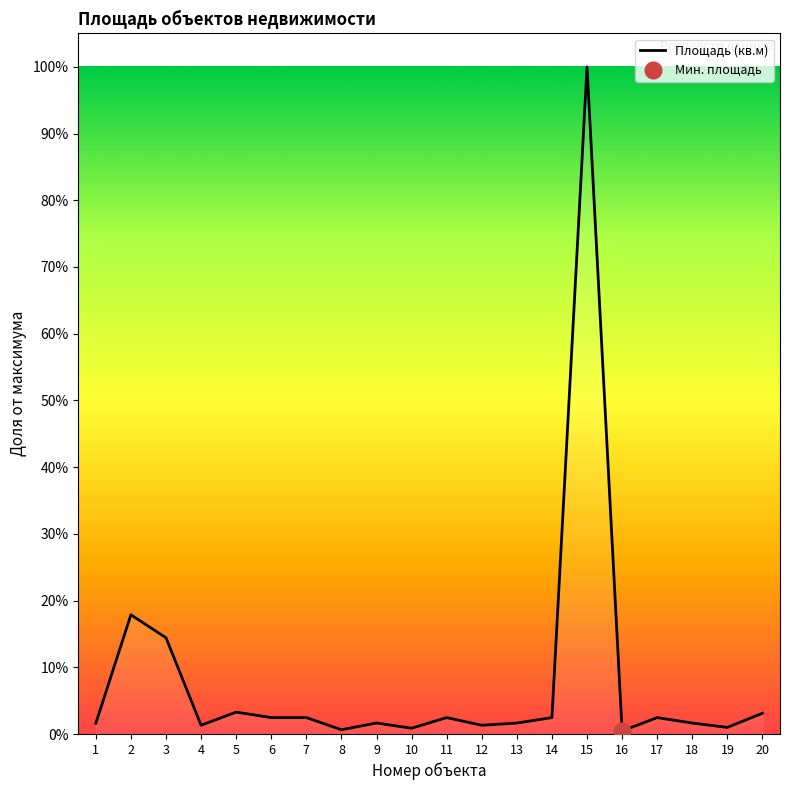

Where is the first local minimum?

4